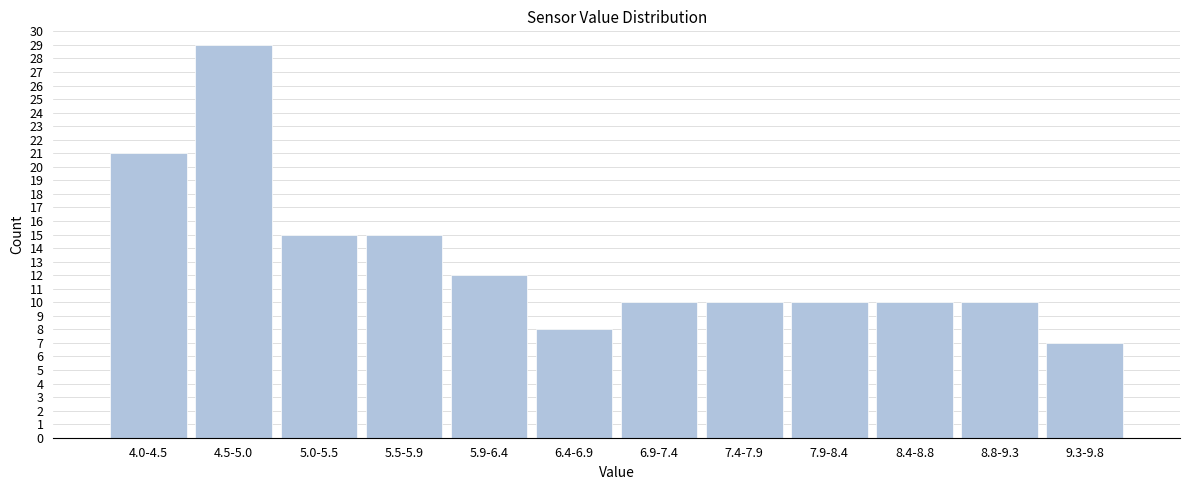

Reading left to right, extract all data points from this chart.

21	29	15	15	12	8	10	10	10	10	10	7